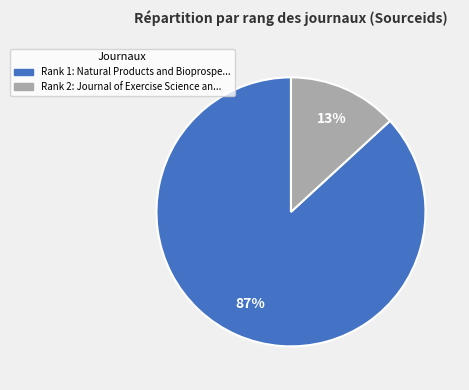

Is there any slice that represents more than half of the pie?

Yes